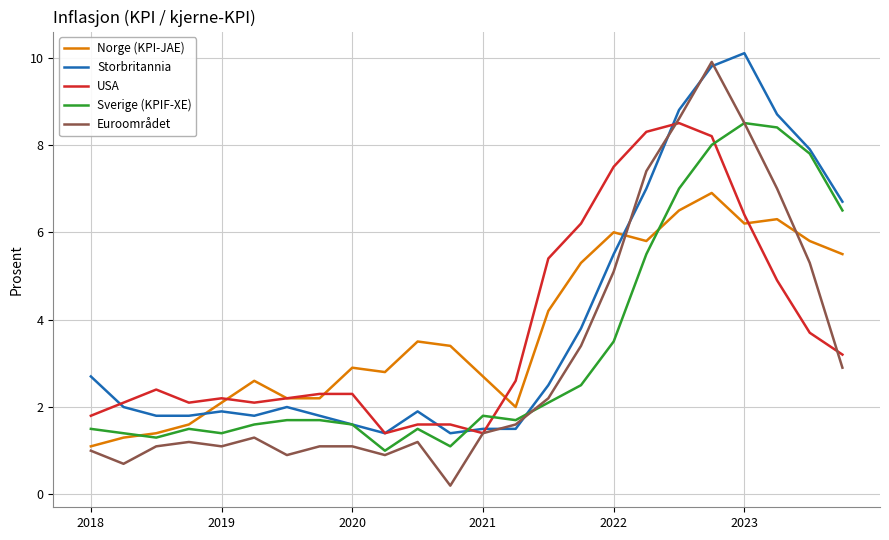

Which series has the largest range (max minus min)?

Euroområdet